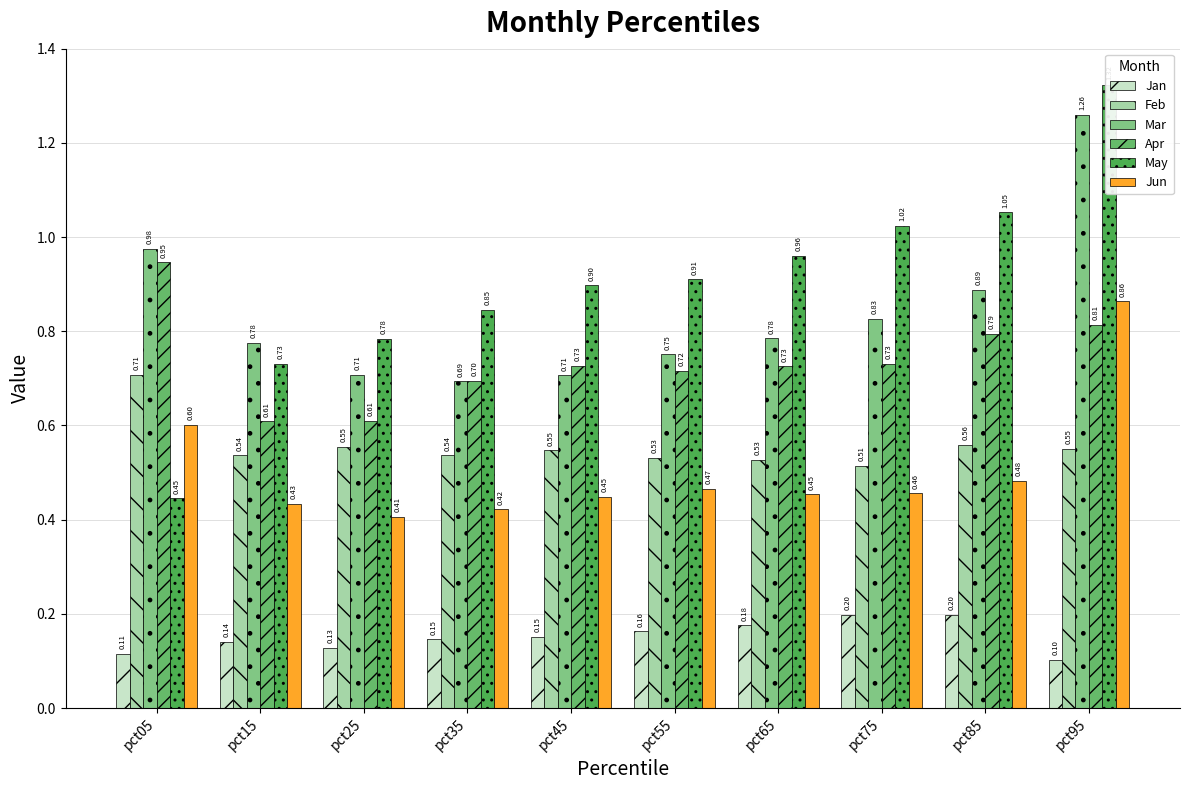

Reading left to right, list all the values displayed in this chart.

Jan: 0.1	0.1	0.1	0.1	0.2	0.2	0.2	0.2	0.2	0.1
Feb: 0.7	0.5	0.6	0.5	0.5	0.5	0.5	0.5	0.6	0.6
Mar: 1.0	0.8	0.7	0.7	0.7	0.8	0.8	0.8	0.9	1.3
Apr: 0.9	0.6	0.6	0.7	0.7	0.7	0.7	0.7	0.8	0.8
May: 0.4	0.7	0.8	0.8	0.9	0.9	1.0	1.0	1.1	1.3
Jun: 0.6	0.4	0.4	0.4	0.4	0.5	0.5	0.5	0.5	0.9